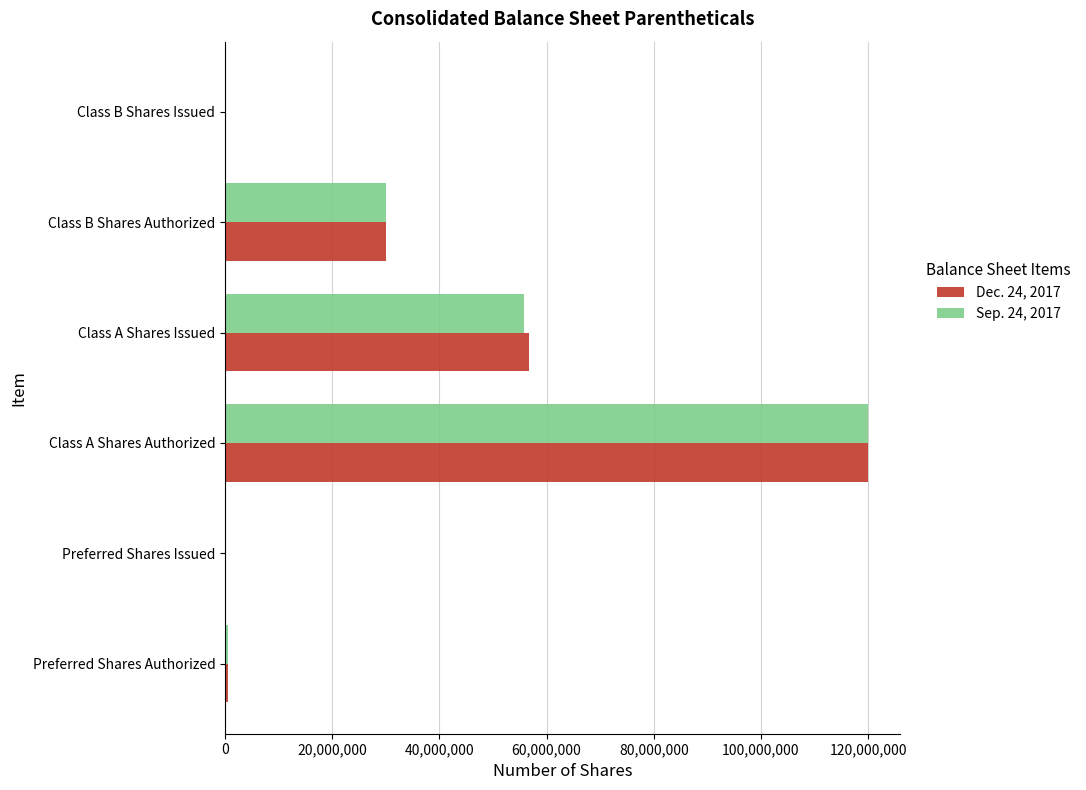

True or false: Dec. 24, 2017 has a value of 120000000 at Class A Shares Authorized.

True